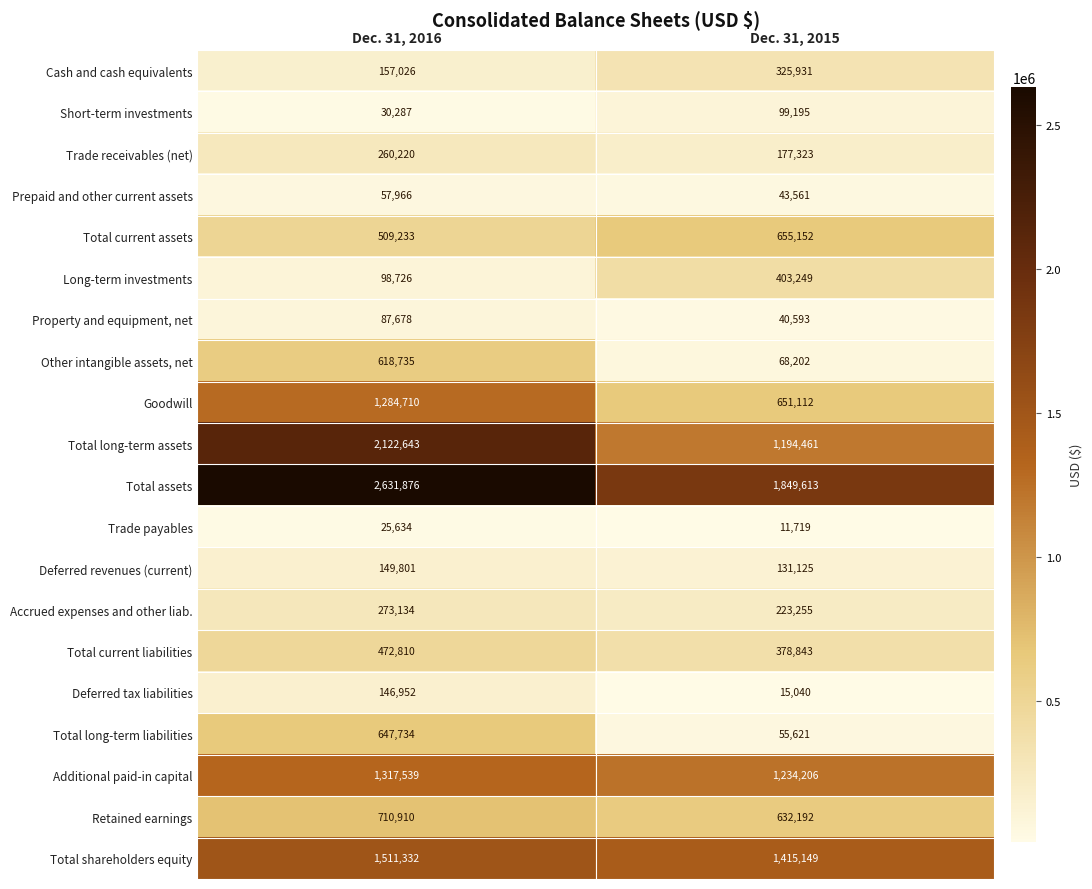

At which category is the sum across all series the highest?

Dec. 31, 2016